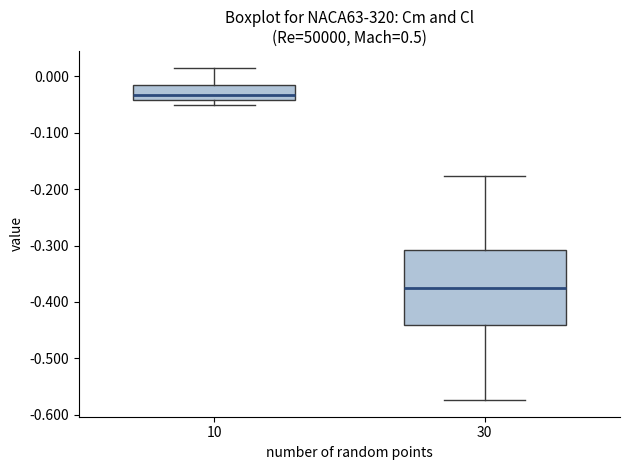

Where is the lower edge of the box at x = 30 on the y-axis? The values are not printed on the chart, so give them approximately, as read against the axis.

-0.44